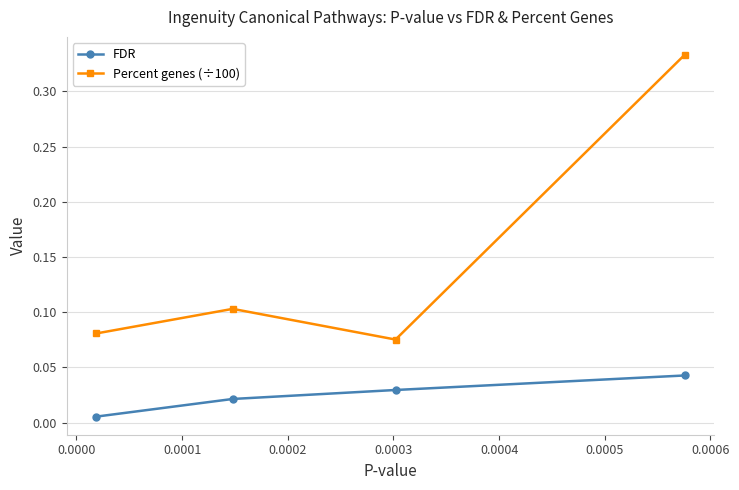

Does the chart have visible grid lines?

Yes